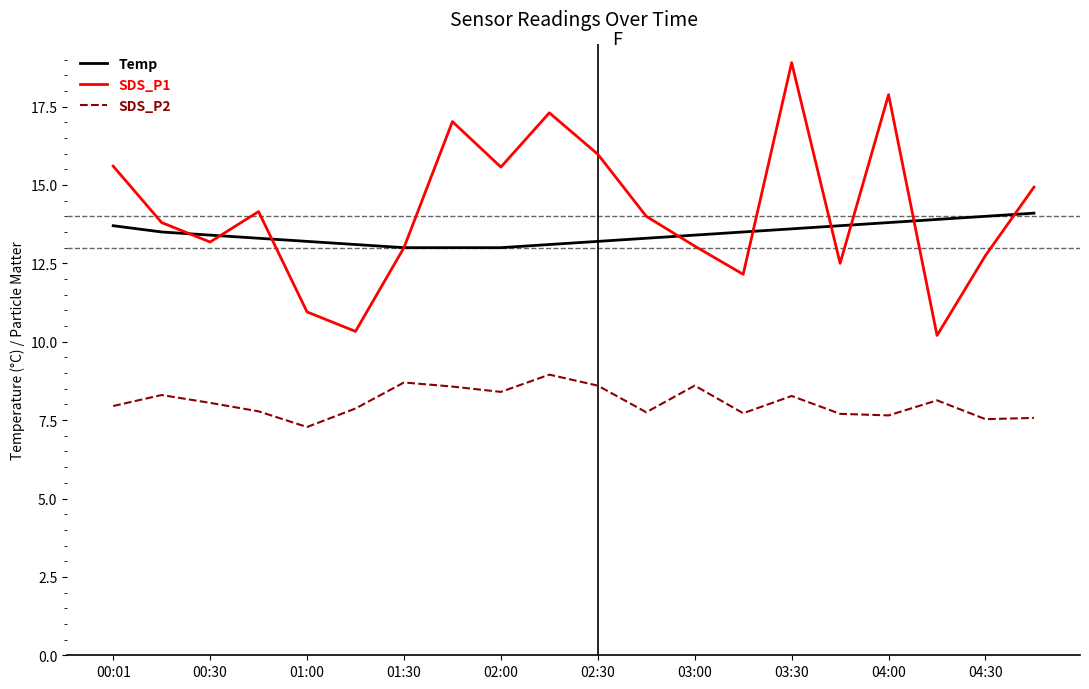

Count the number of categories in the chart.

20